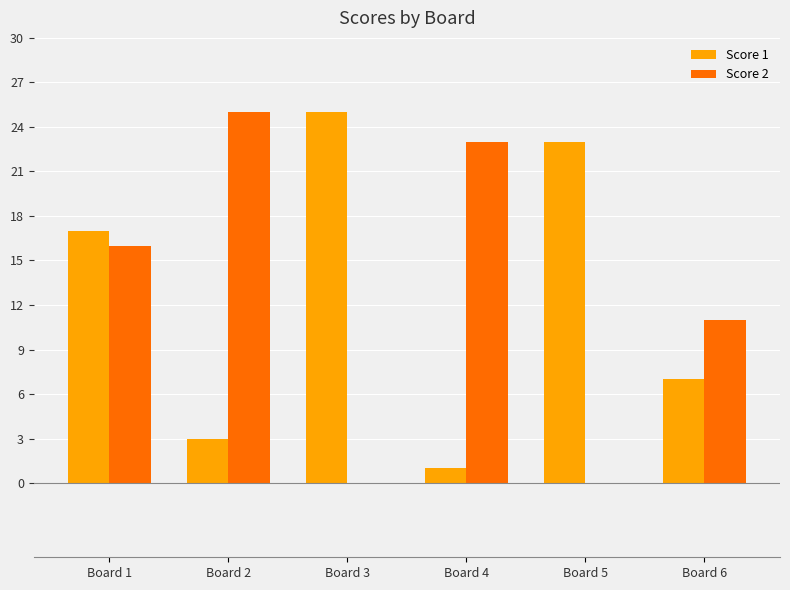

At which label does Score 2 reach its peak?

Board 2